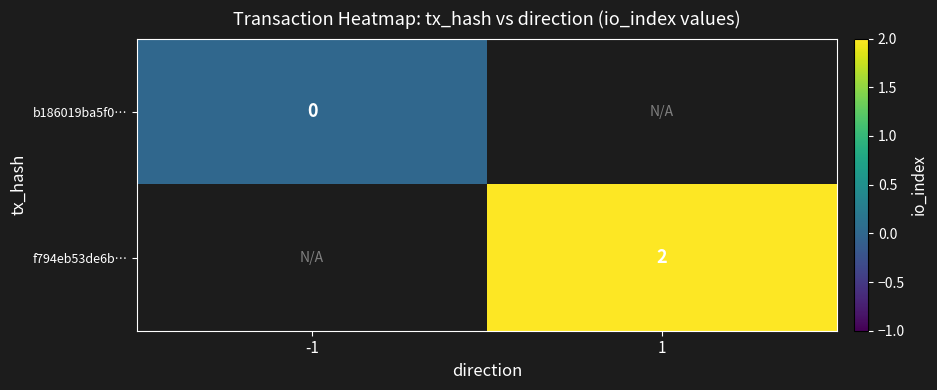

The value of f794eb53de6b… at 1 is 1. True or false?

False